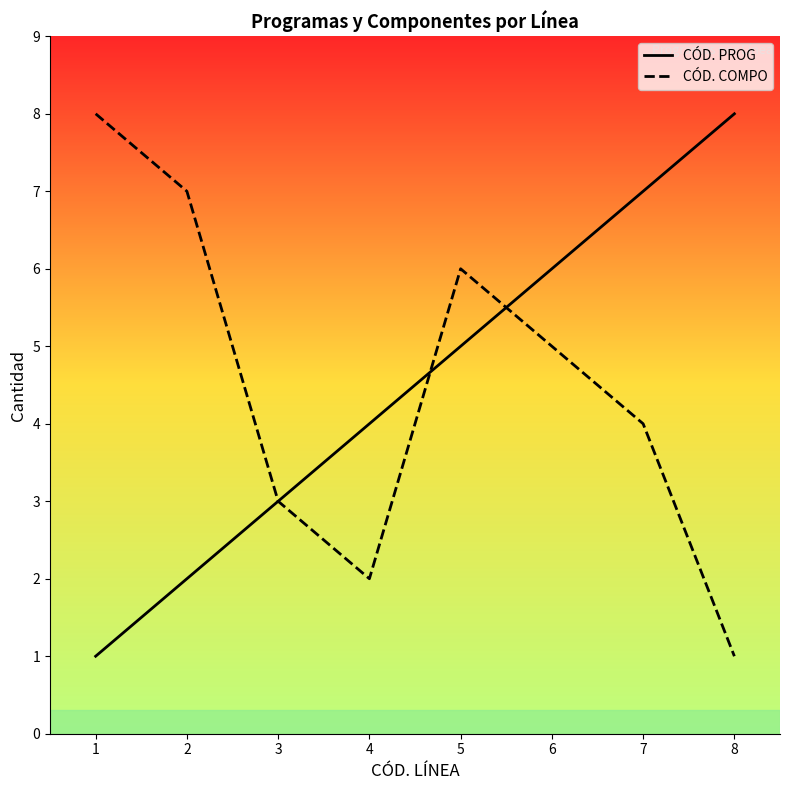

Between 7 and 8, which is larger?

8